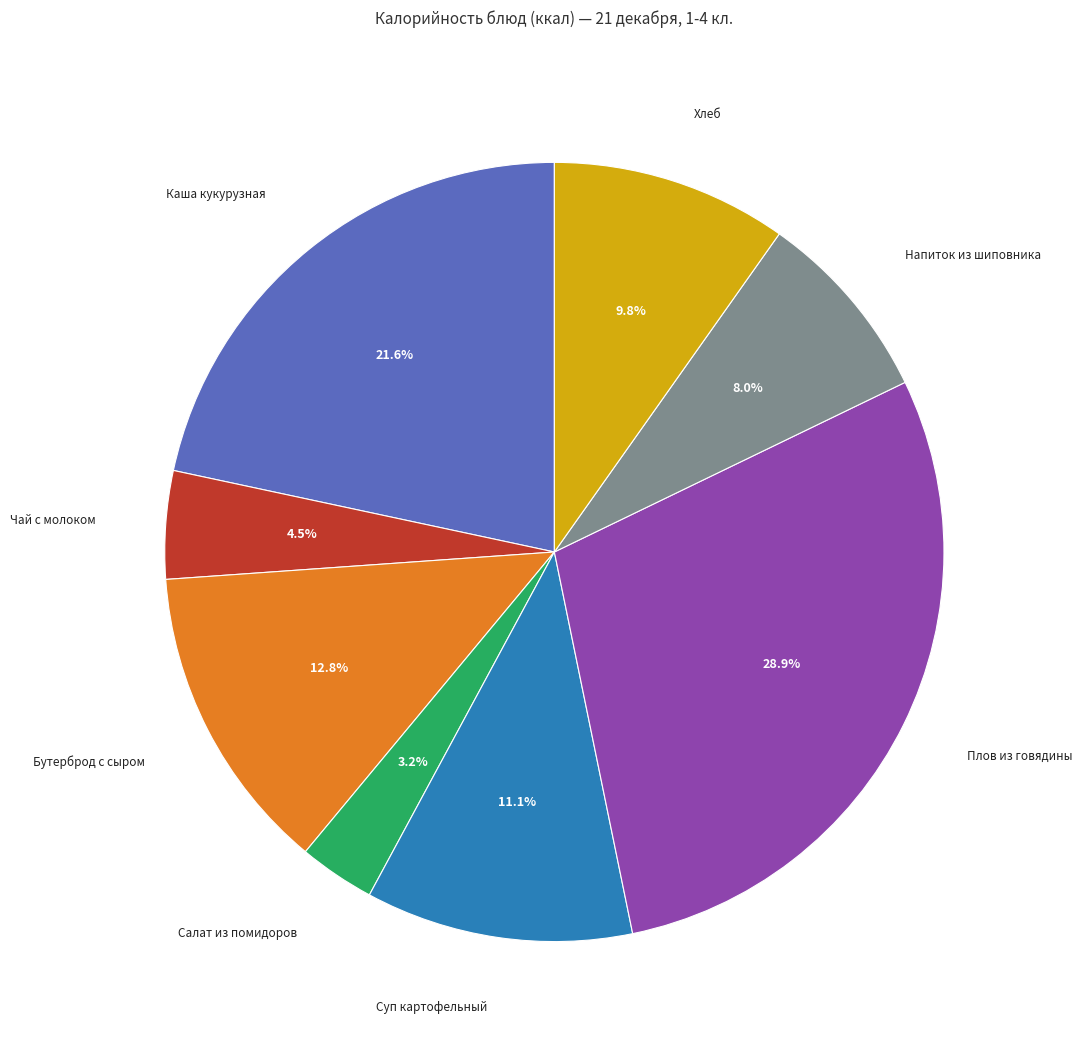

To the nearest percent, what is the average slice percentage?

12%